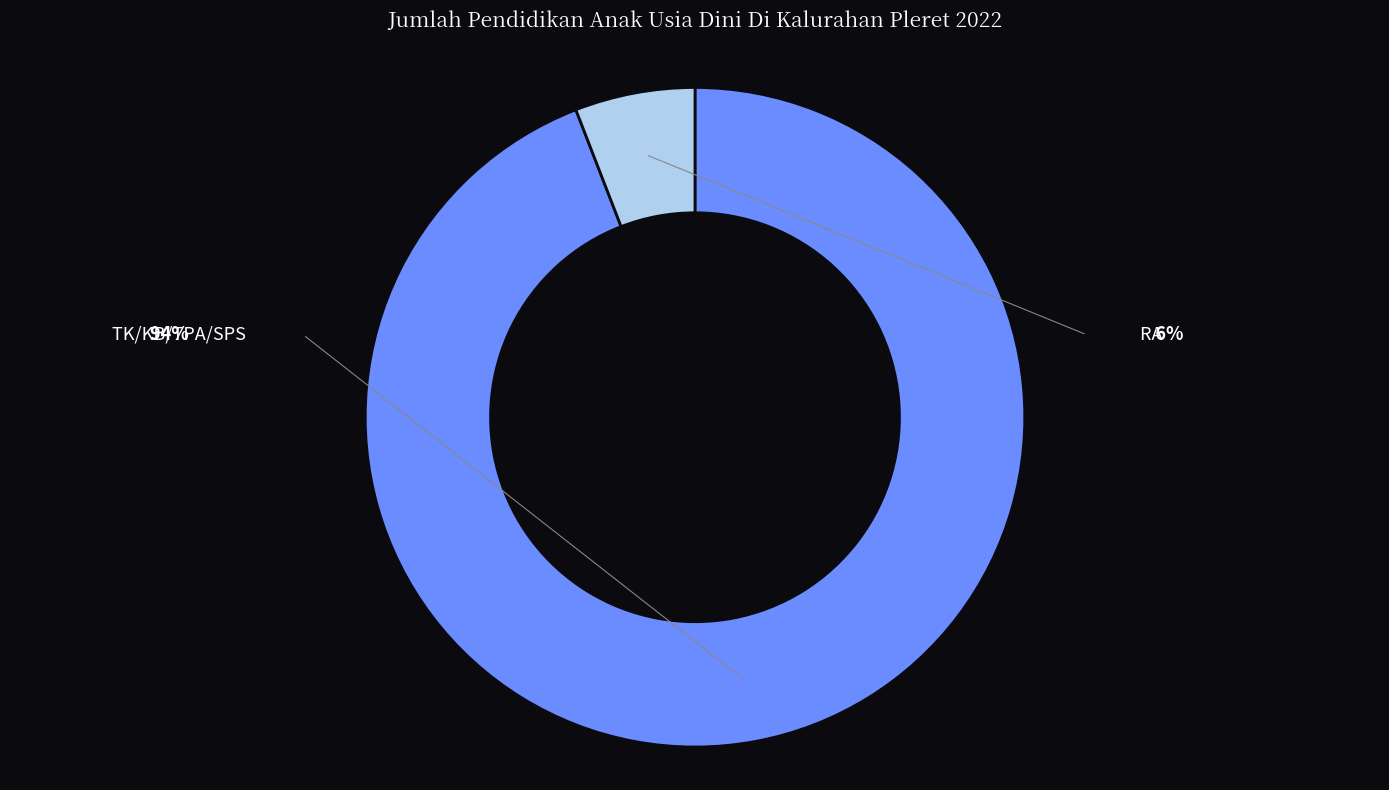

To the nearest percent, what portion does RA represent?

6%